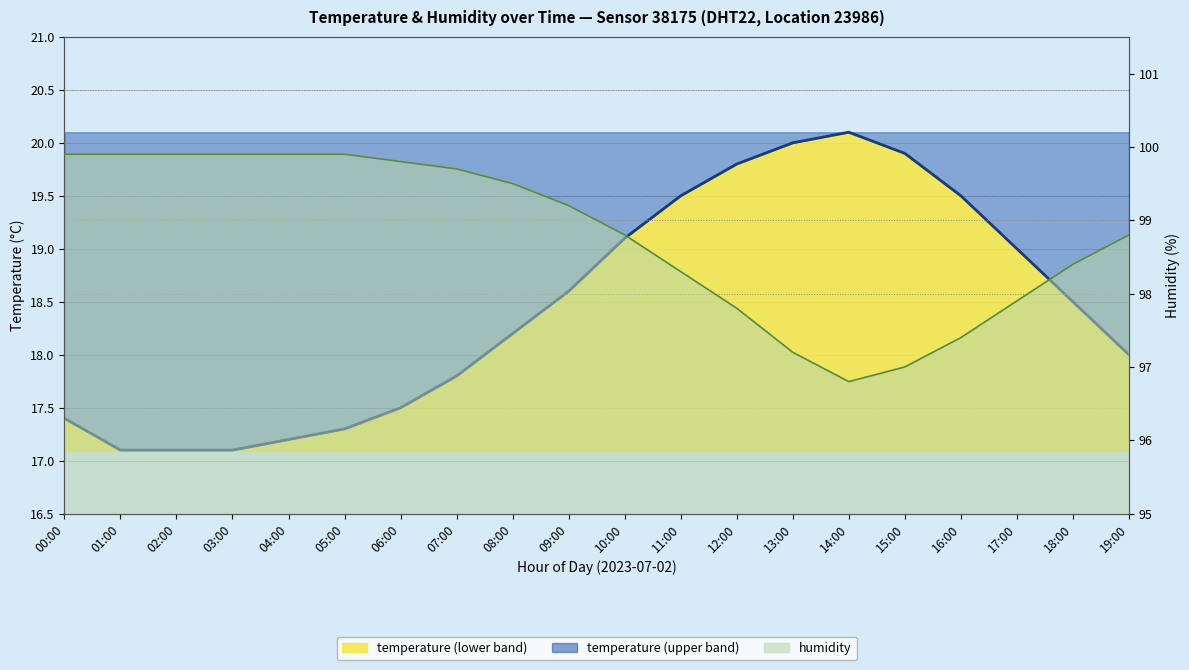

Between 02:00 and 13:00, which is larger?

13:00